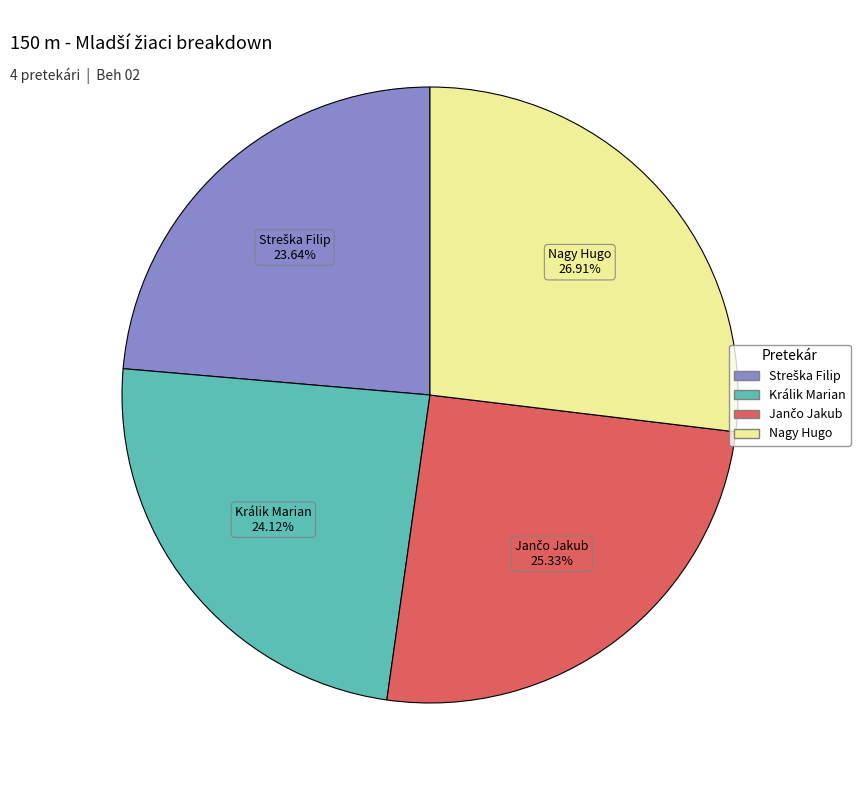

Does Nagy Hugo represent more than half of the total?

No